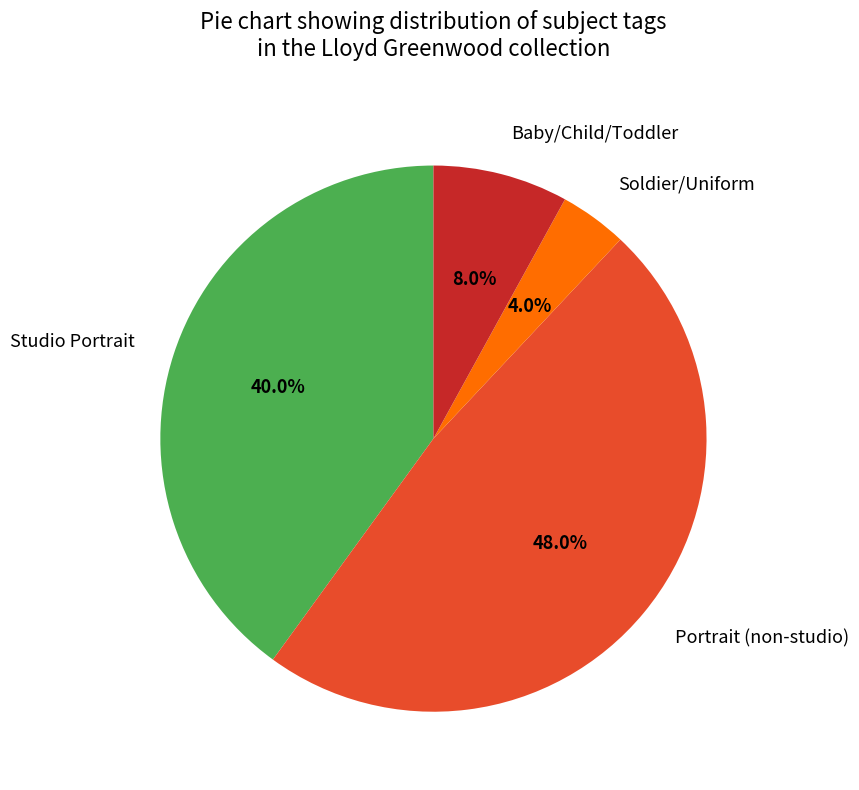

How many slices are in this pie chart?

4